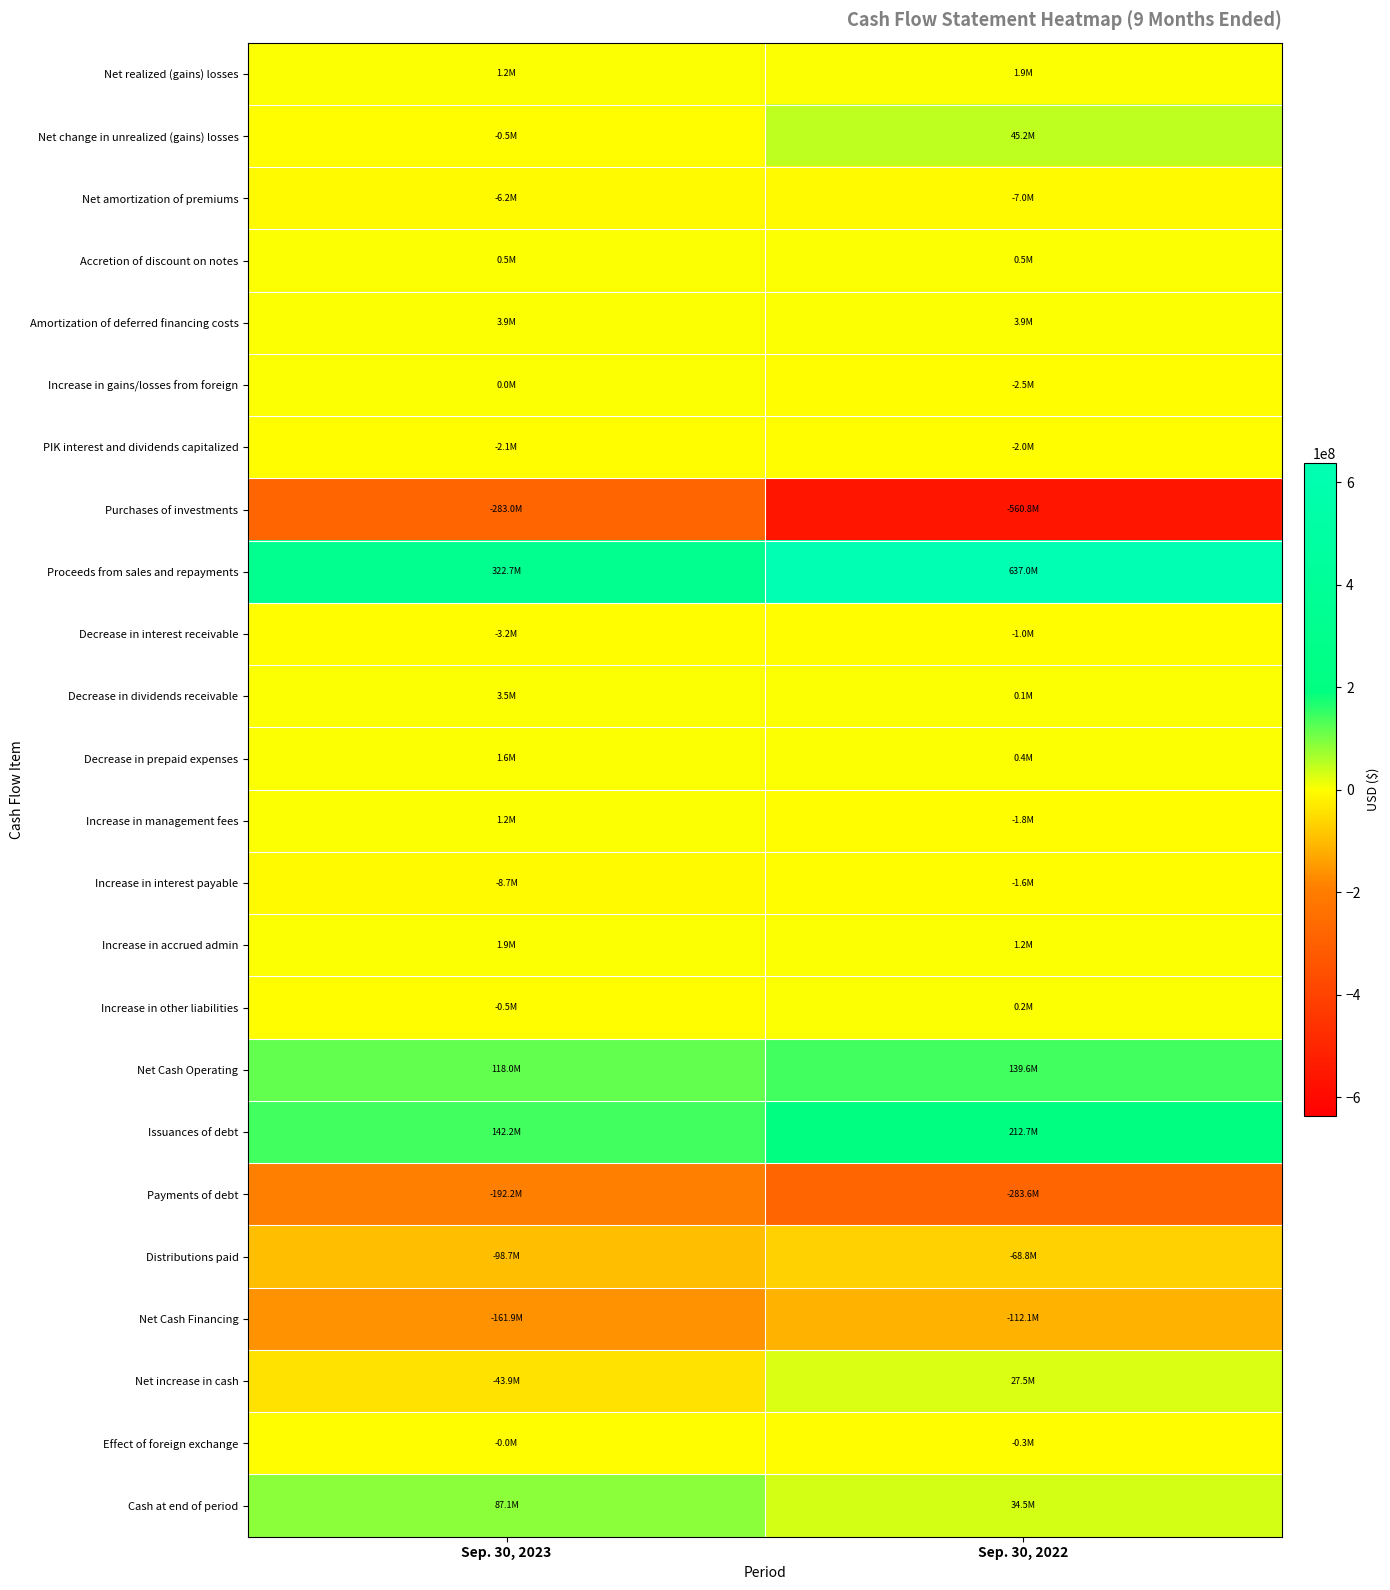

Which series has the largest total across all categories?

Proceeds from sales and repayments